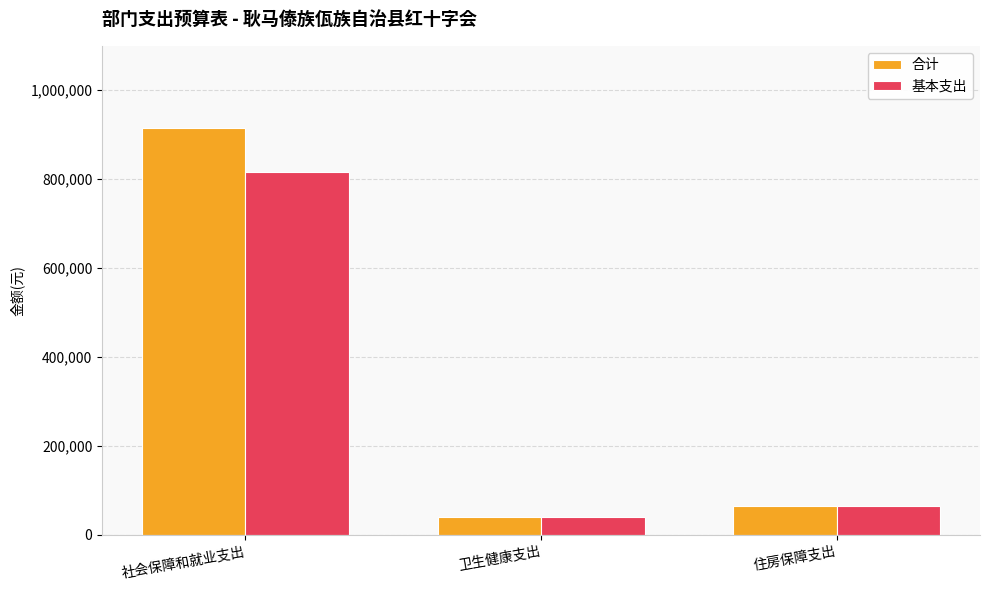

What is the label of the 1st bar from the right?

住房保障支出